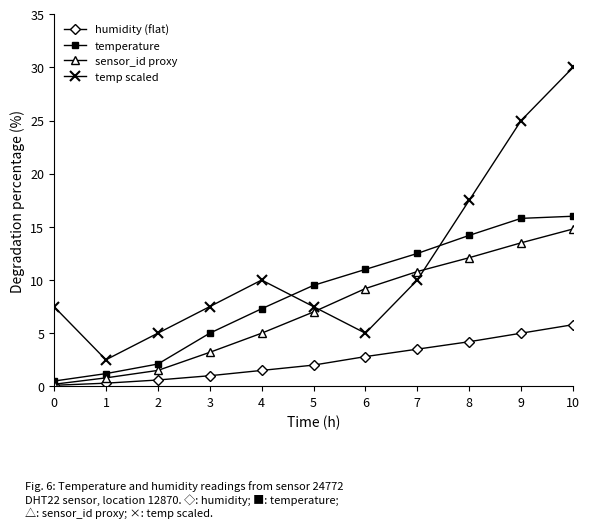

What is the spread (max minus min) of values at 3?

6.5